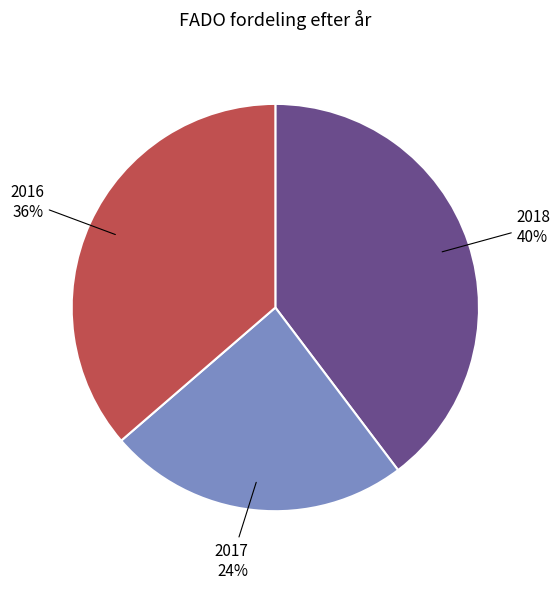

To the nearest percent, what is the difference between the 2018 and 2017 slice percentages?

16%